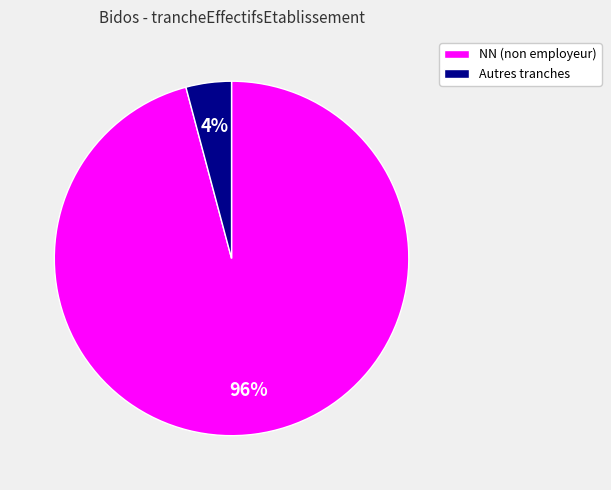

To the nearest percent, what is the average slice percentage?

50%